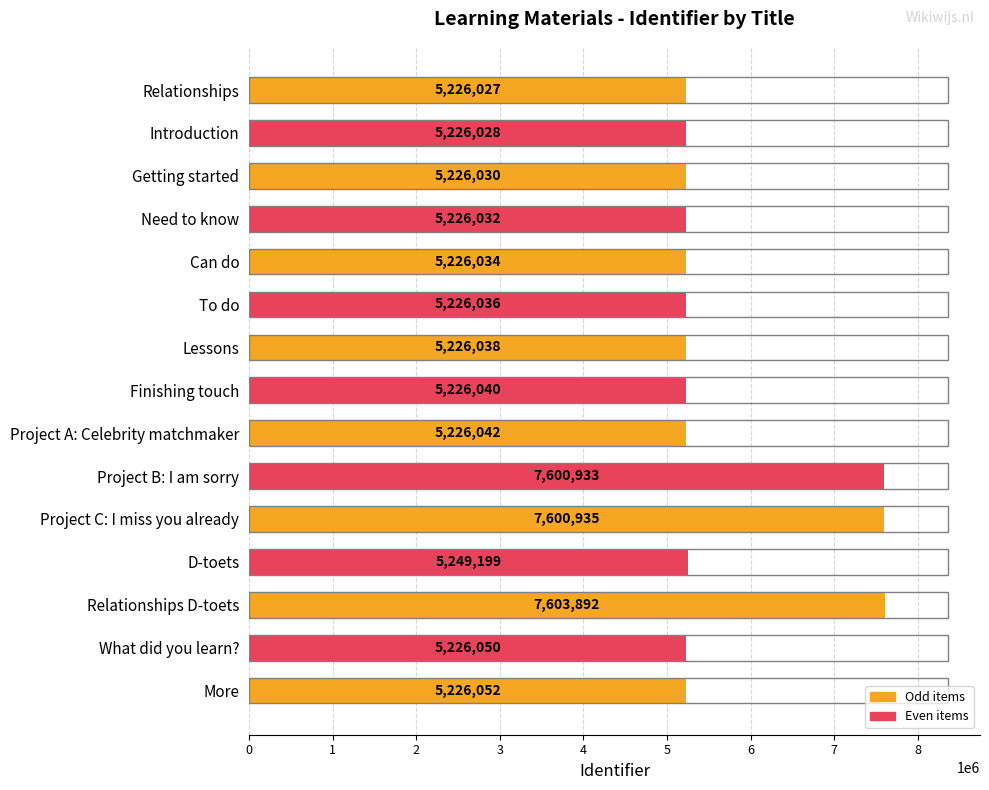

Approximately how many times larger is the value at Lessons compared to Relationships D-toets?

0.7